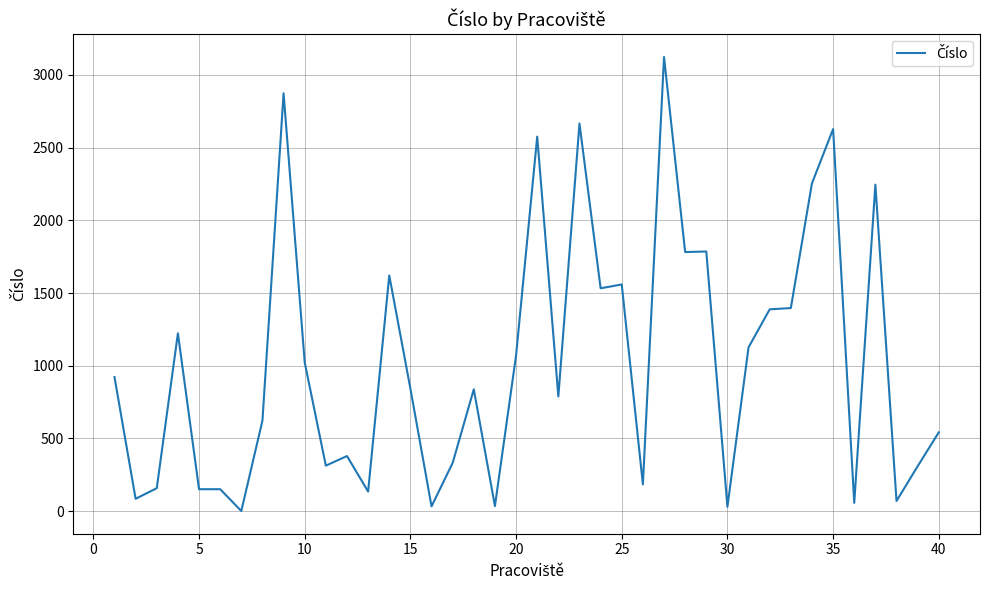

True or false: the data has more than 2 interior local peaks.

True